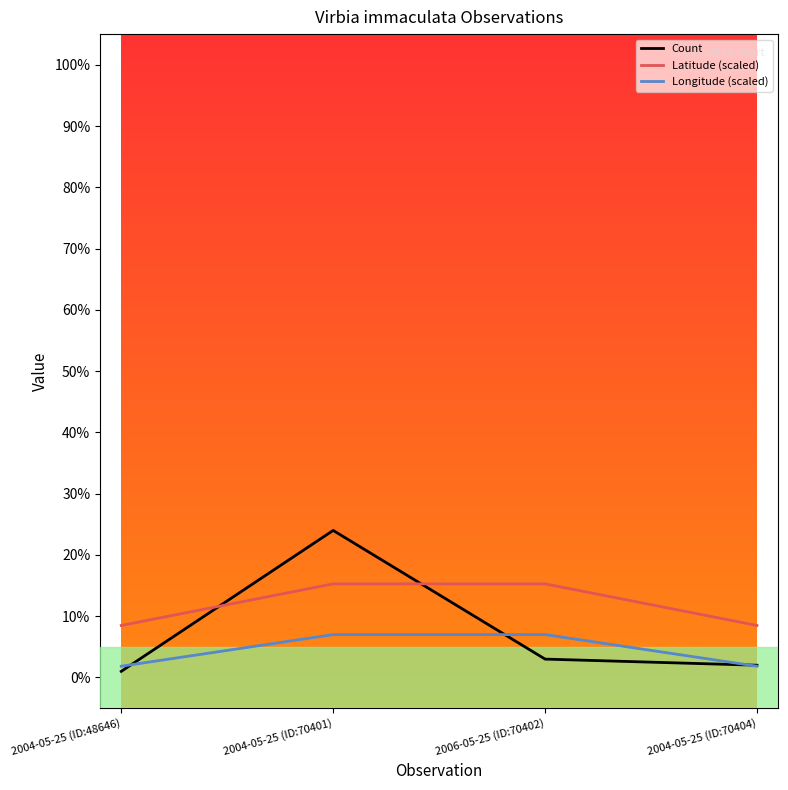

What are all the series names shown in the legend?

Count, Latitude (scaled), Longitude (scaled)